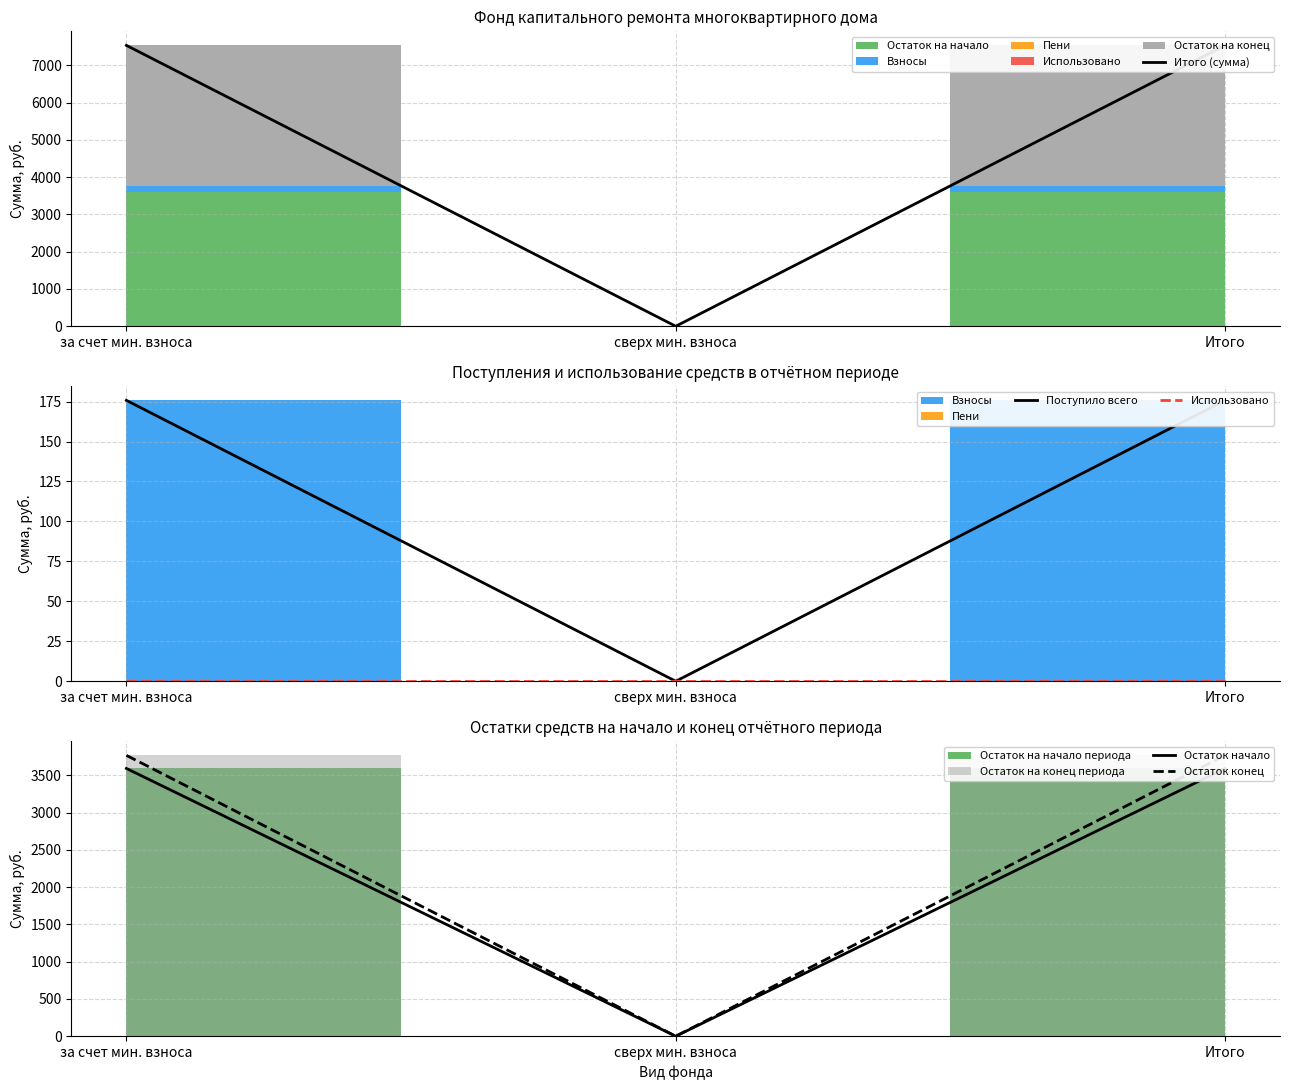

At which label does Остаток конец reach its minimum?

сверх мин. взноса